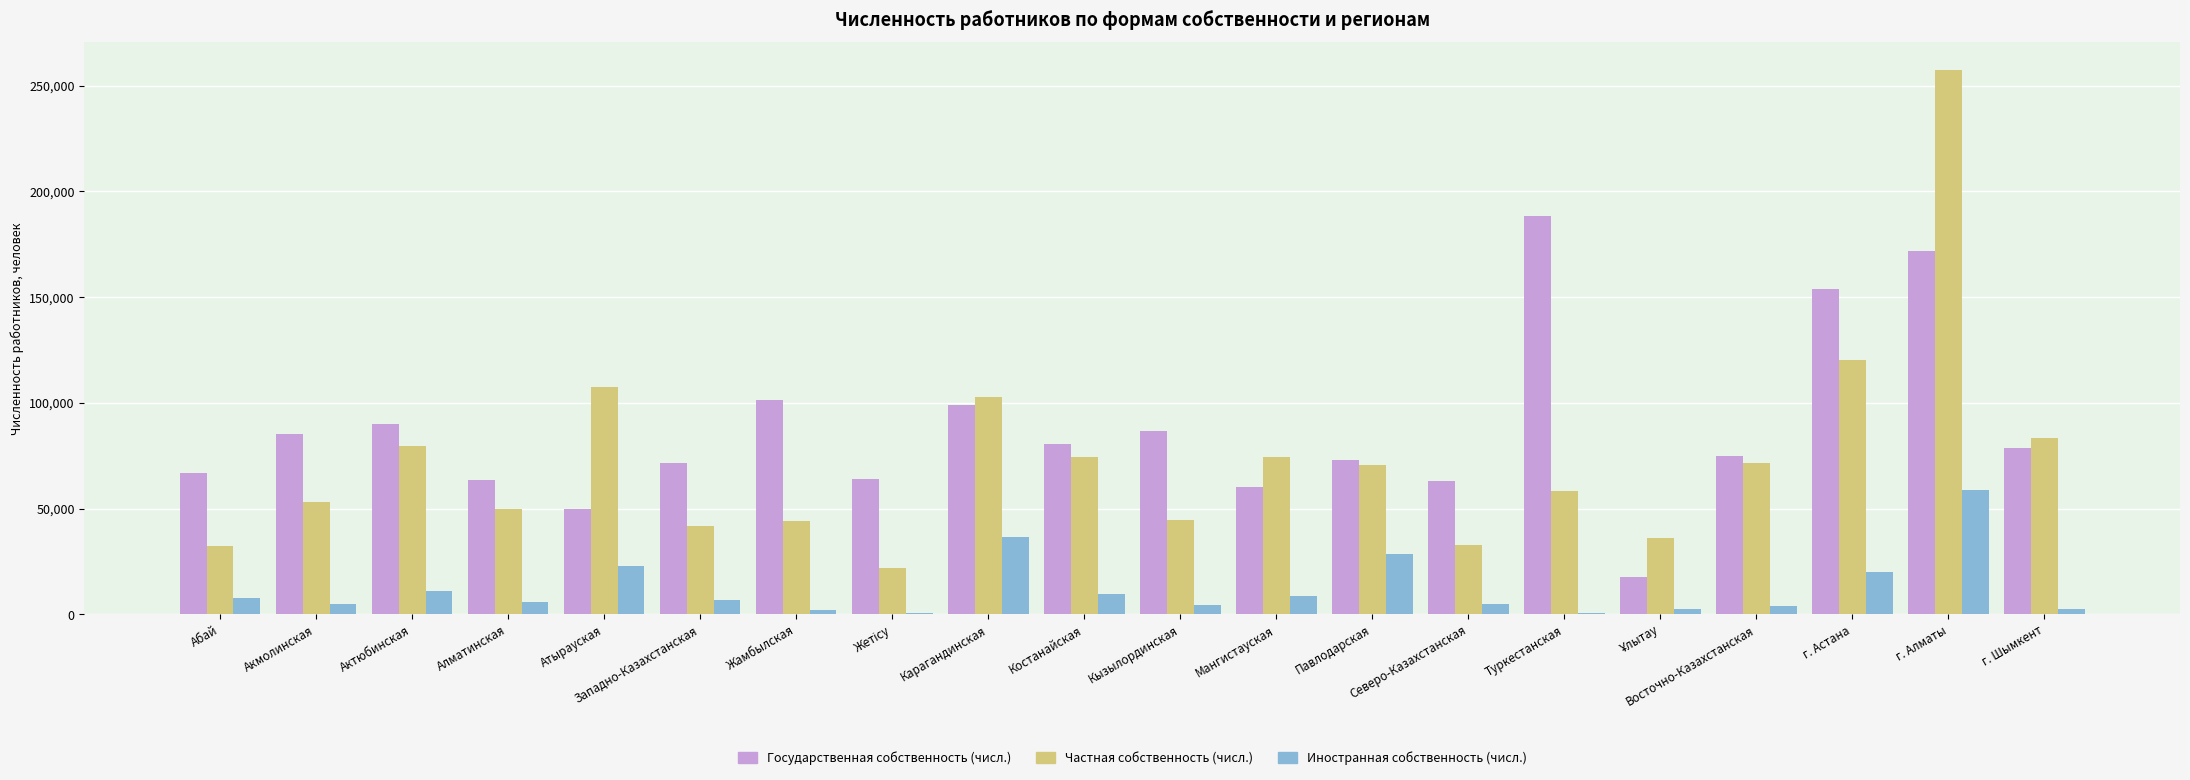

At which category is the sum across all series the highest?

г. Алматы